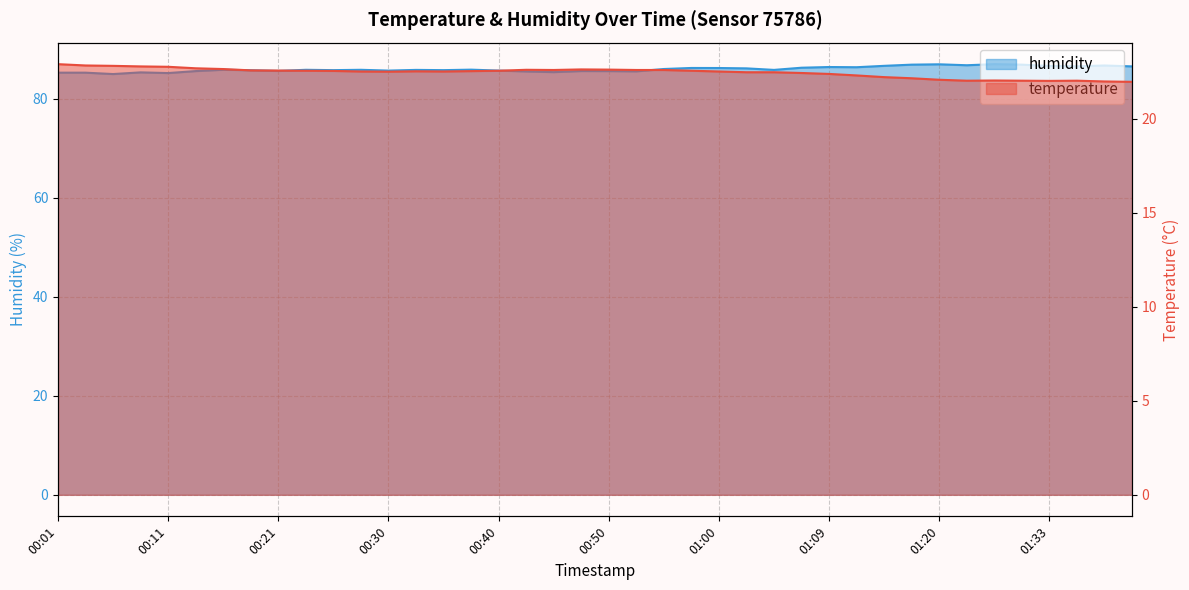

The value of temperature at 00:23 is 22.6. True or false?

True